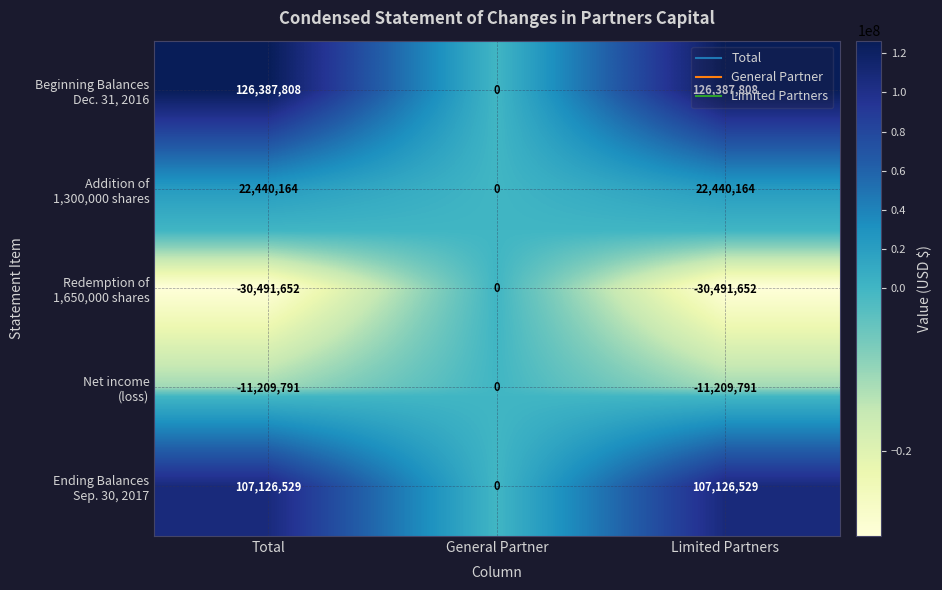

What is the smallest value displayed?

-30491652